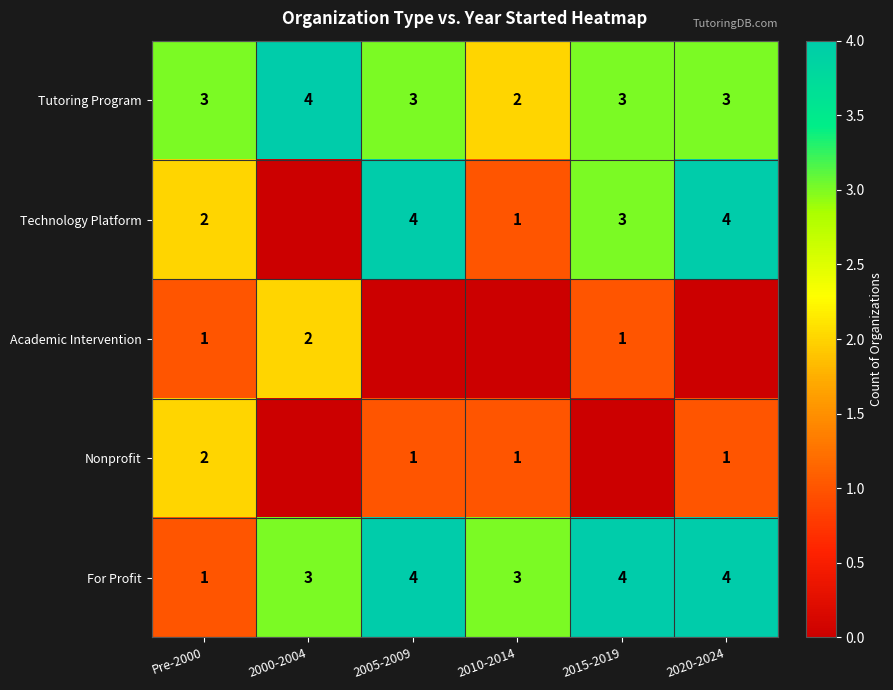

Count the Tutoring Program values in the range 3 to 4.

5